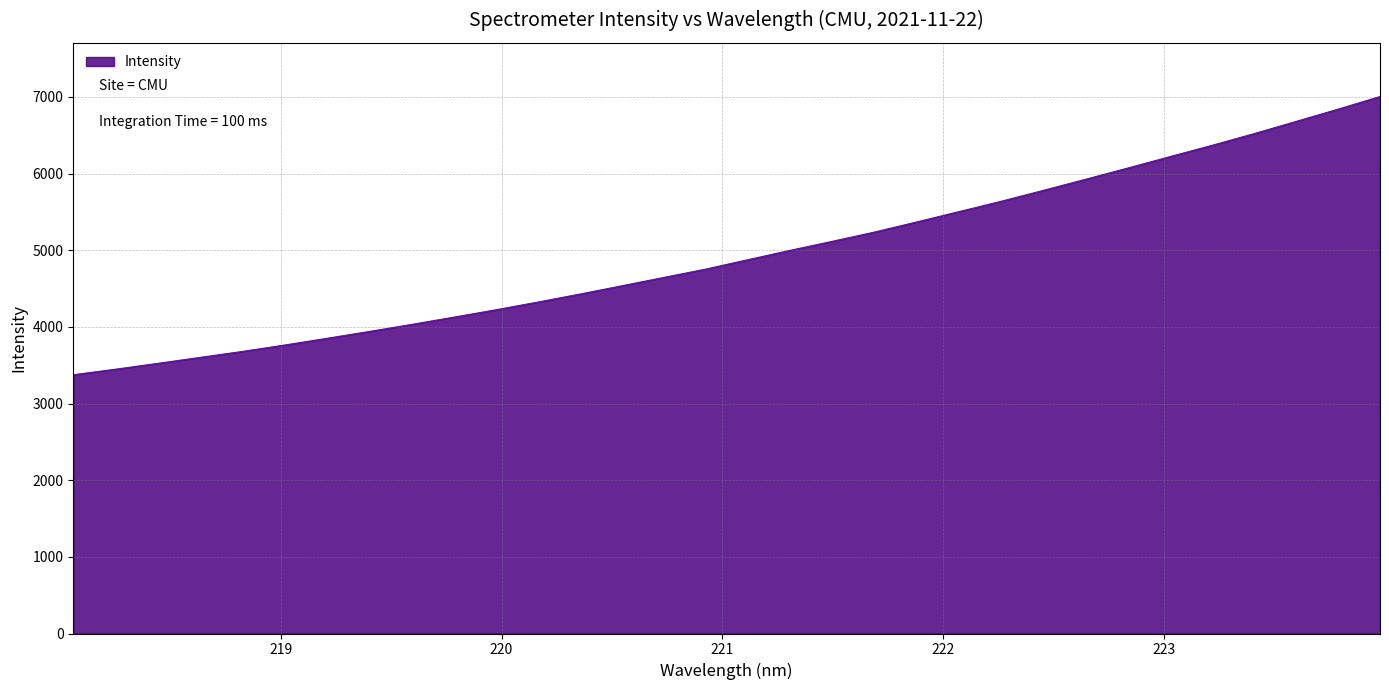

What is the smallest value displayed?

3376.0